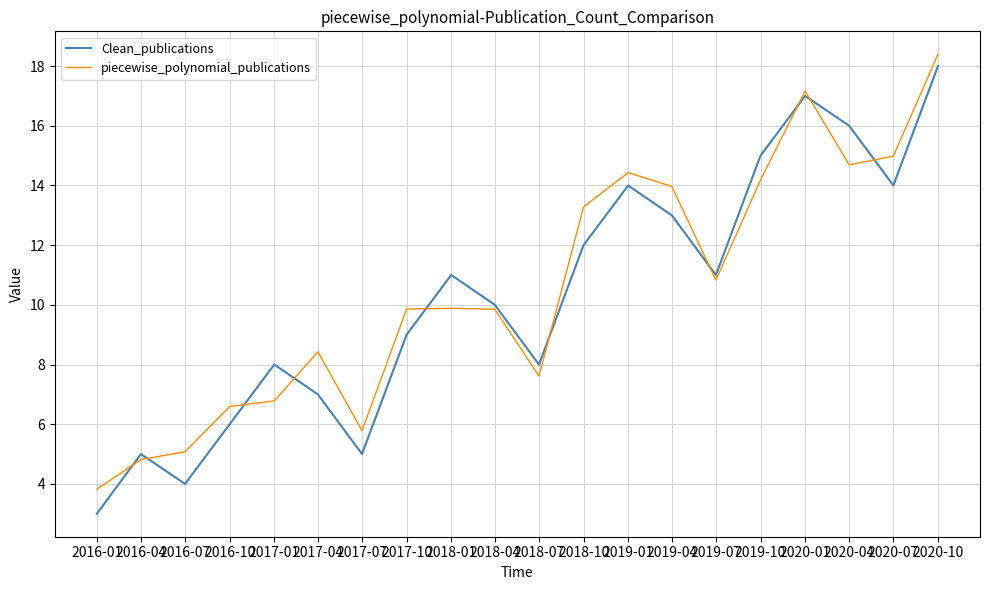

What is the minimum value shown in the chart?

3.0